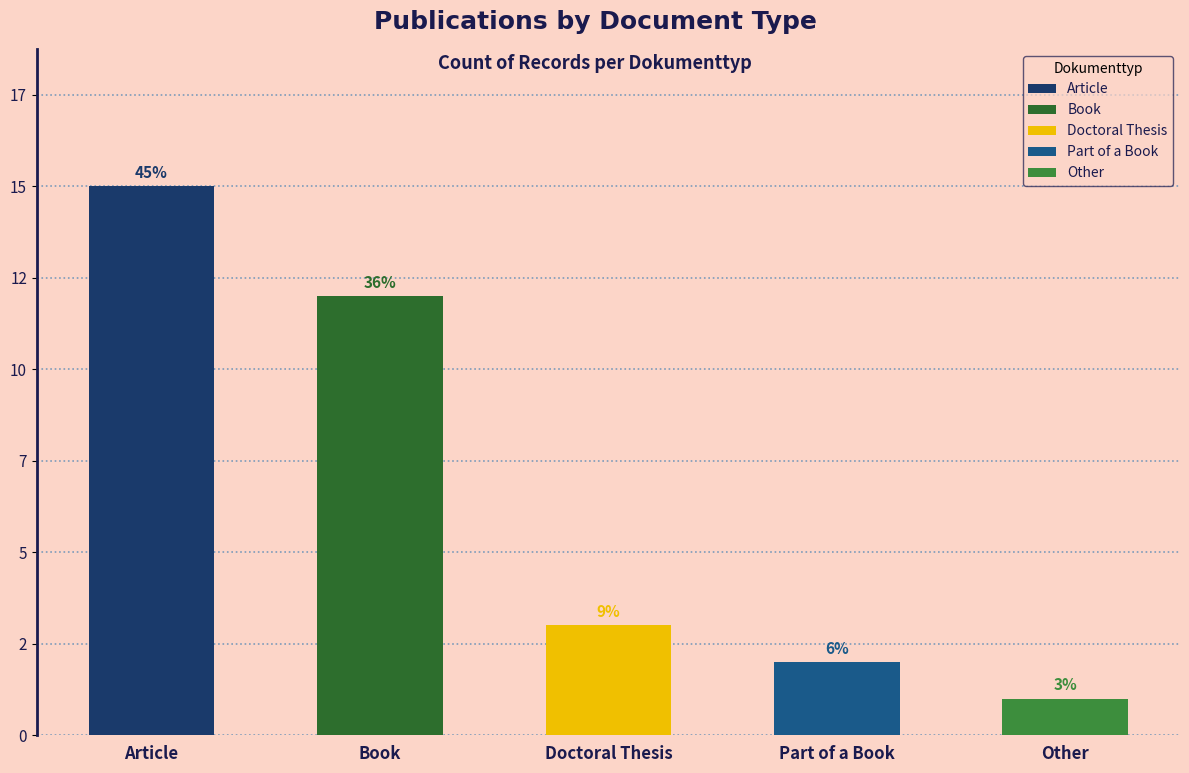

How many values in the Part of a Book series exceed 0?

1